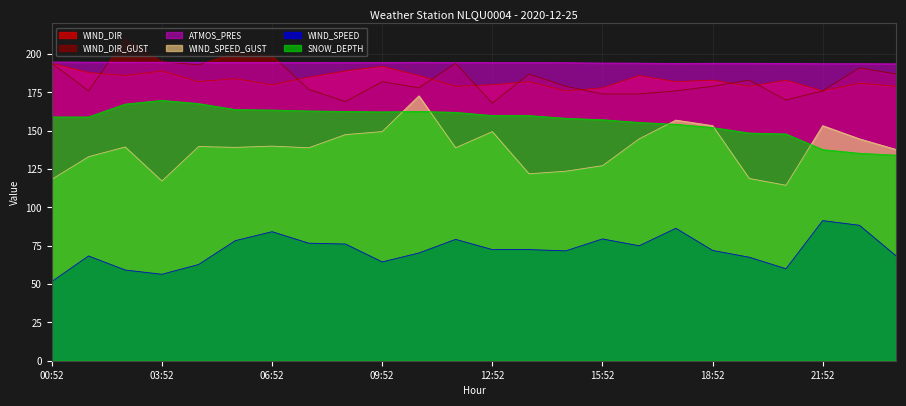

At which category is the sum across all series the highest?

10:52